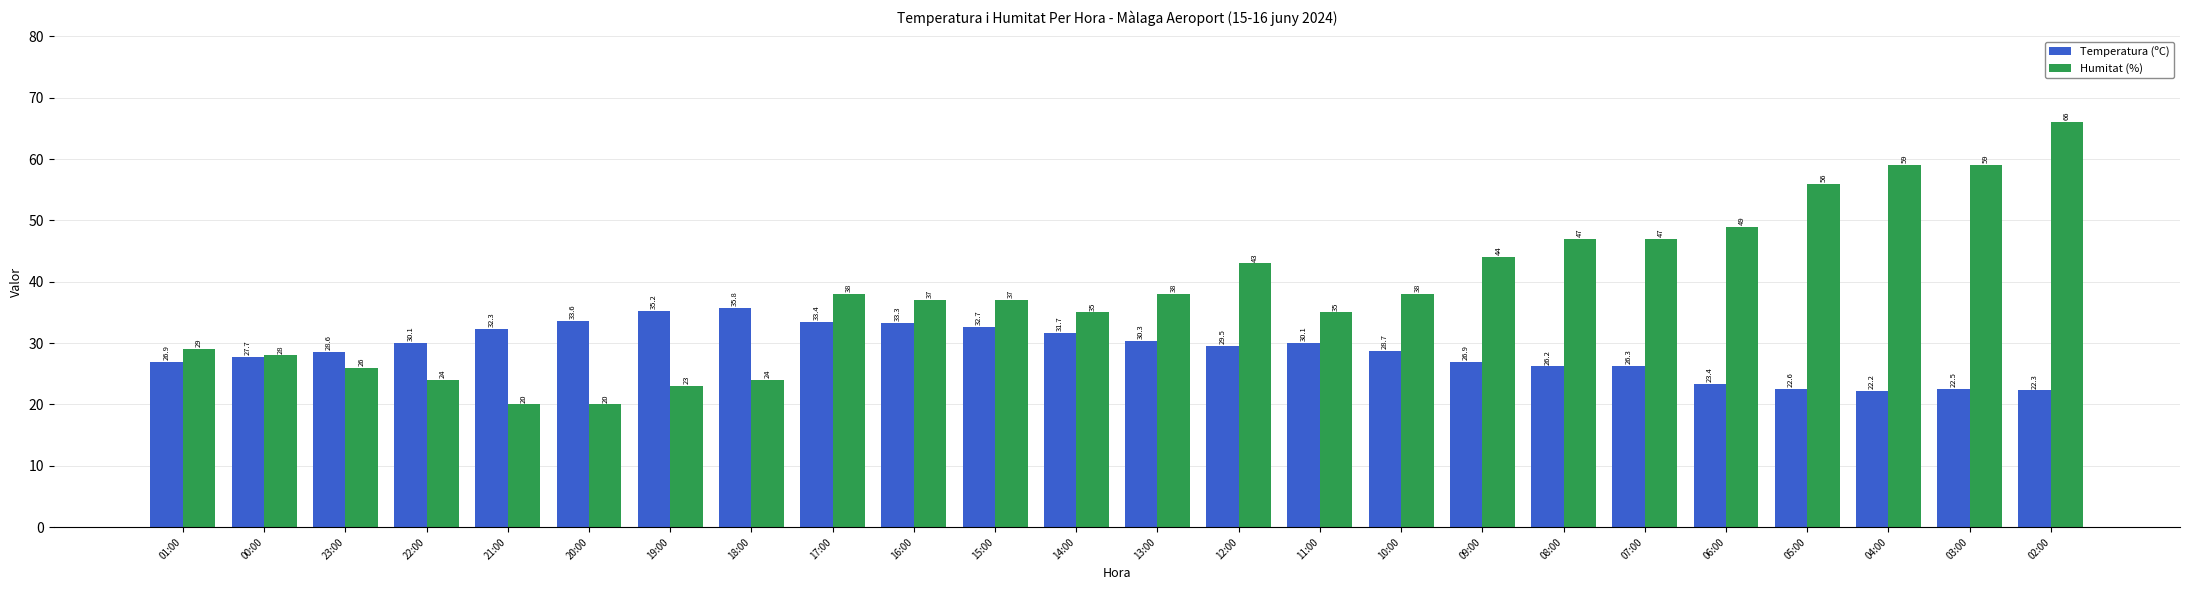

At which label does Temperatura (ºC) first exceed 29?

22:00